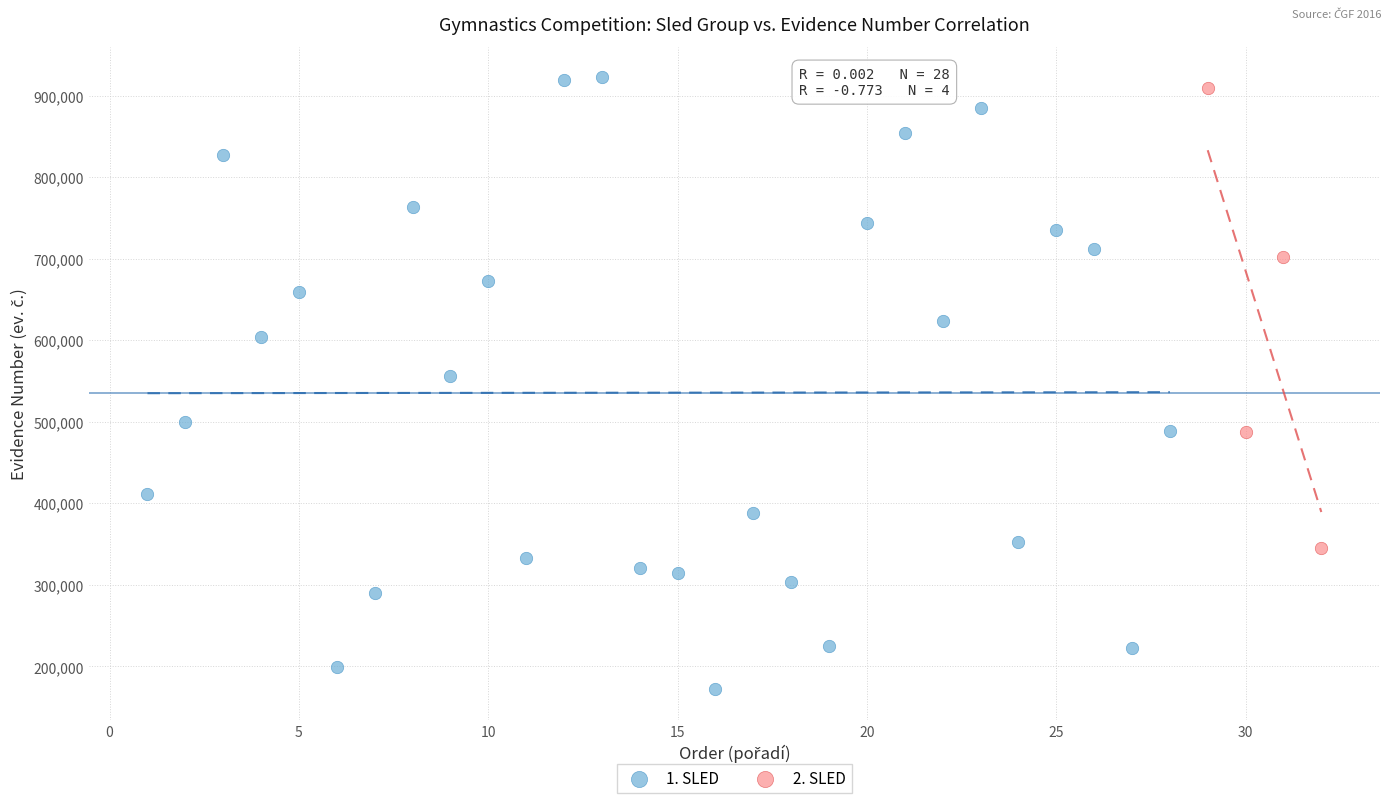

Which series contains the lowest Y value?

1. SLED